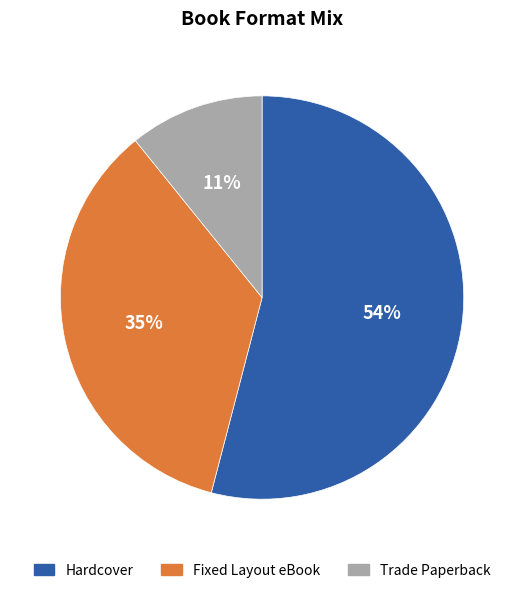

To the nearest percent, what is the difference between the Hardcover and Fixed Layout eBook slice percentages?

19%